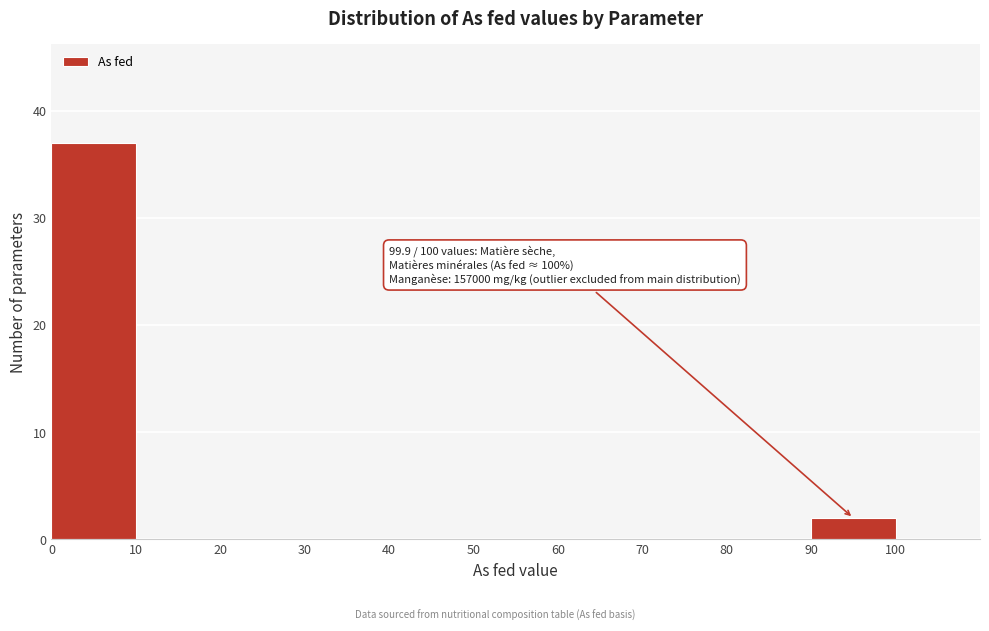

Which range on the x-axis has the tallest bar?

0 to 10